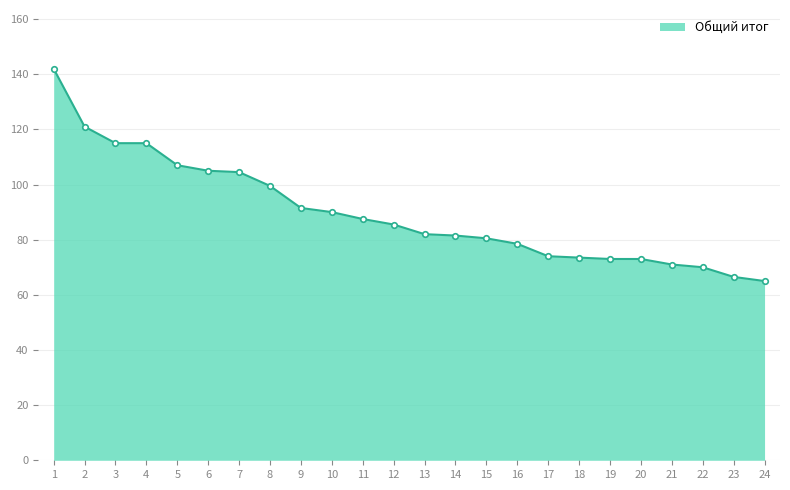

Is it true that the value at 20 is 47.2?

False